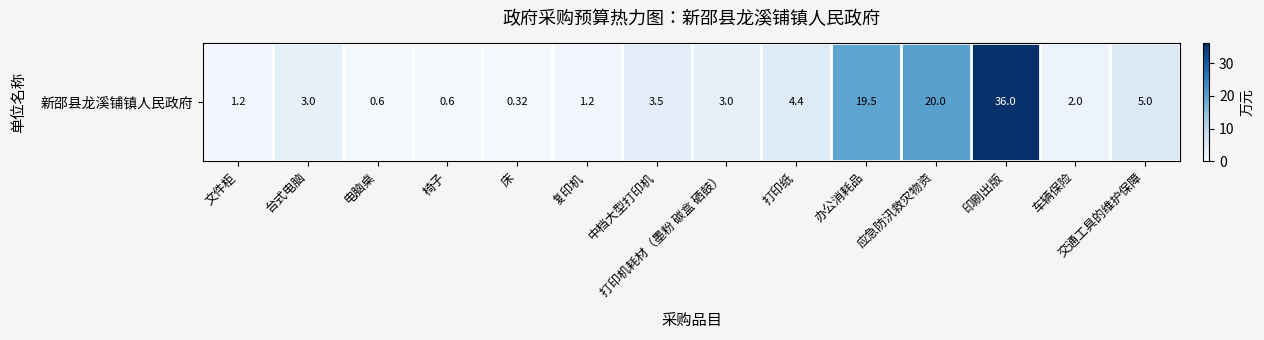

Reading left to right, what are all the values shown in this chart?

1.2	3.0	0.6	0.6	0.3	1.2	3.5	3.0	4.4	19.5	20.0	36.0	2.0	5.0